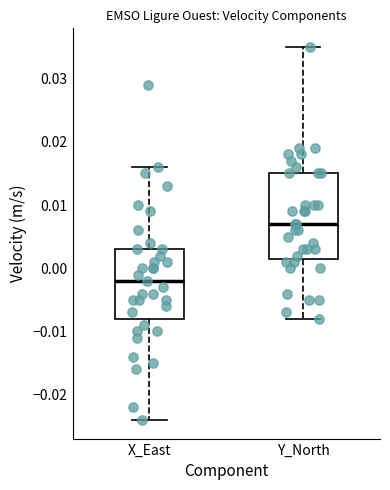

Where is the upper edge of the box for X_East on the y-axis? The values are not printed on the chart, so give them approximately, as read against the axis.

0.003